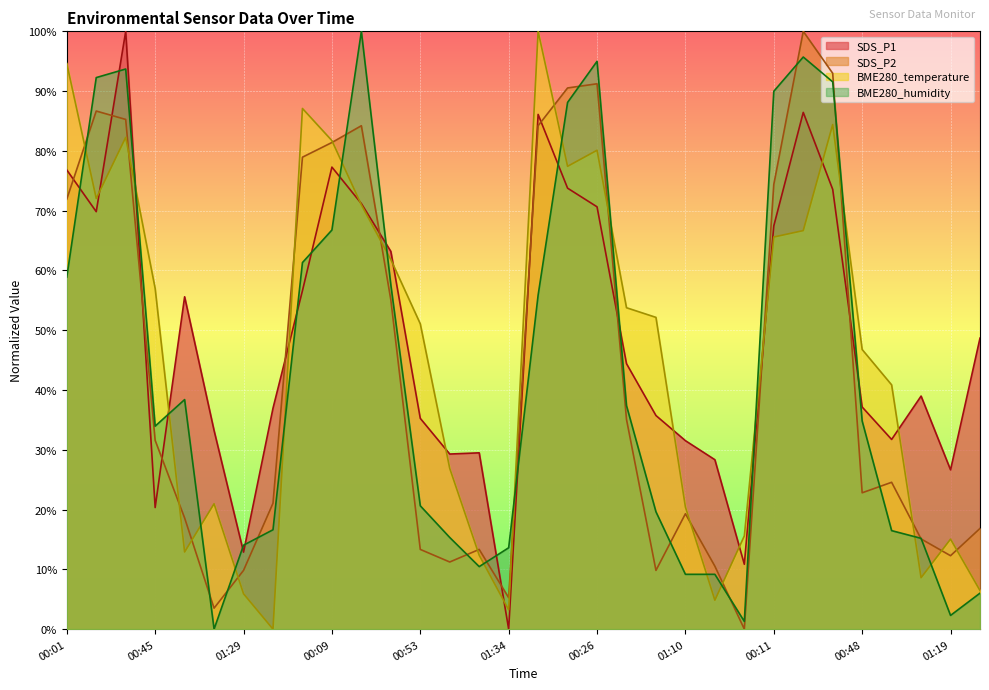

What is the total value across all series at 01:15?

57.7